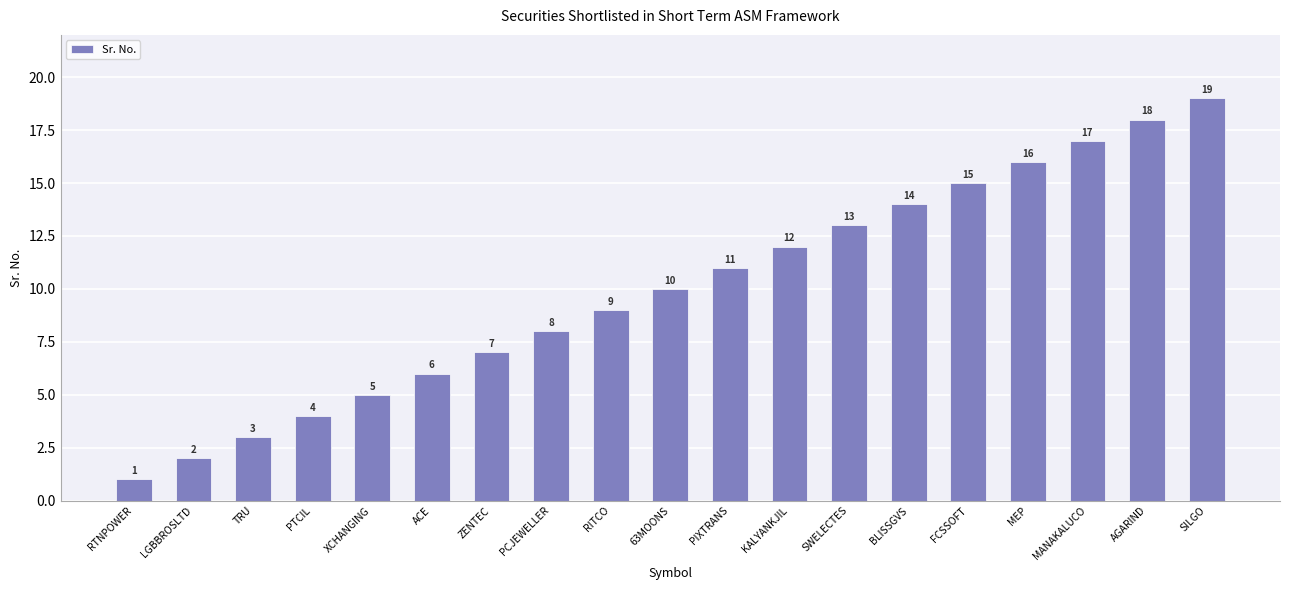

The chart shows a value of 15 at FCSSOFT. True or false?

True